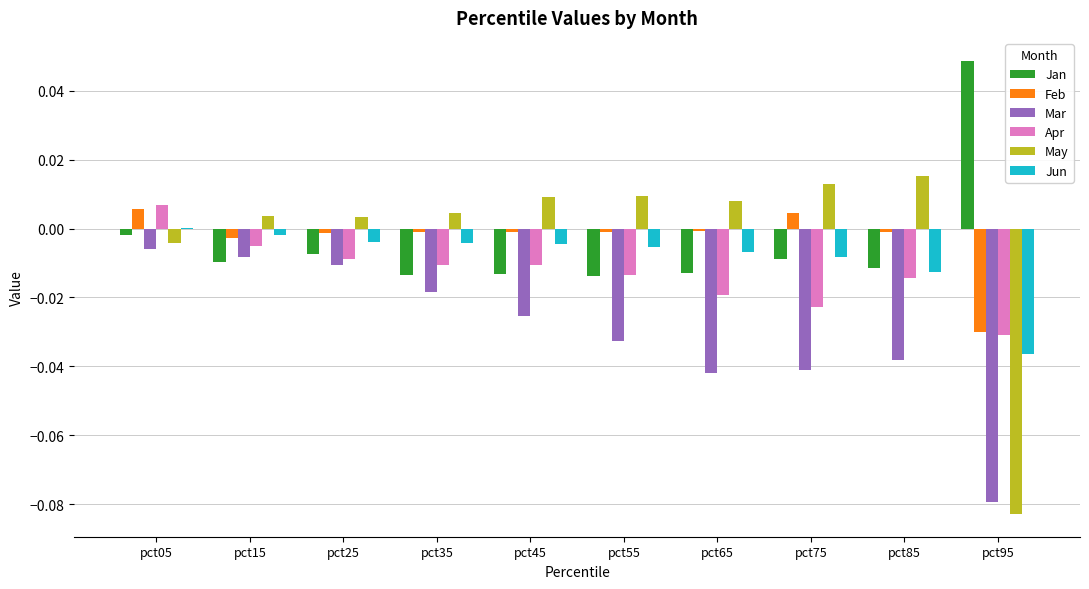

The May series shows 0.0 at pct85. True or false?

True